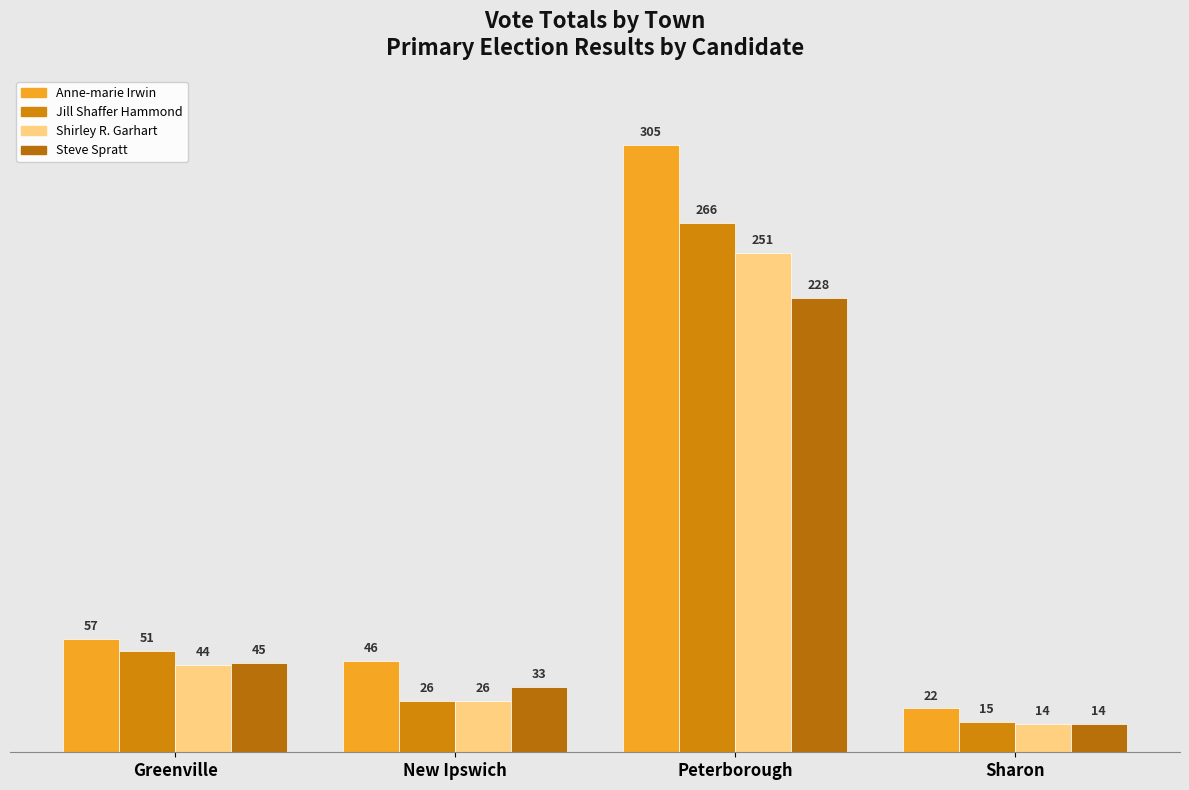

Rank the categories by Shirley R. Garhart value from lowest to highest.

Sharon, New Ipswich, Greenville, Peterborough